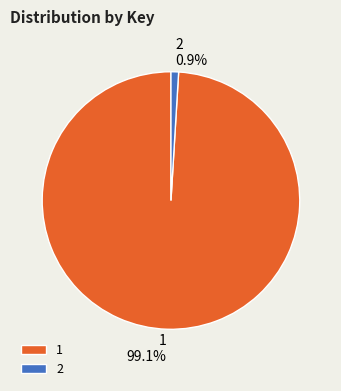

Is it true that 1 is 99% of the pie?

True